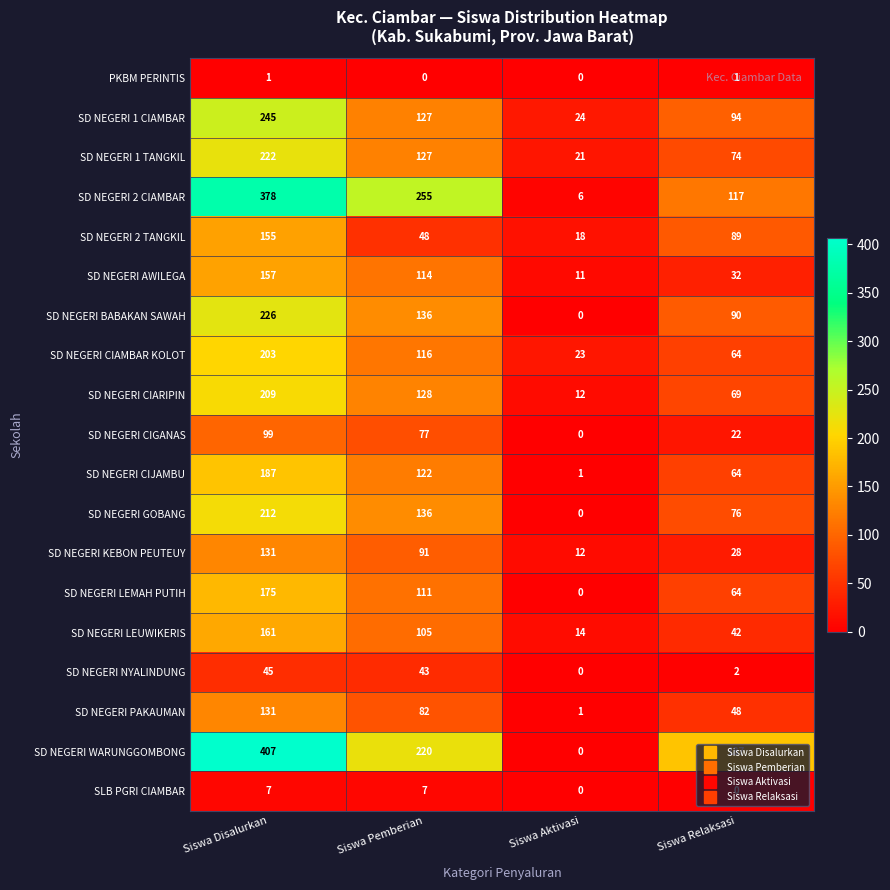

Which series changed the most between Siswa Disalurkan and Siswa Relaksasi?

SD NEGERI 2 CIAMBAR